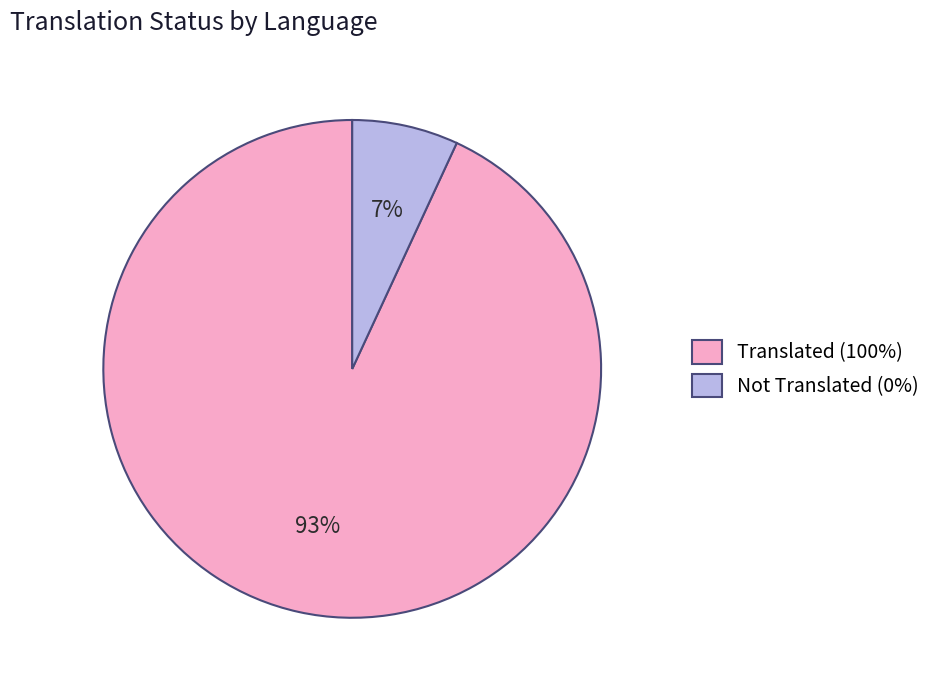

What percentage is the Not Translated (0%) slice, to the nearest percent?

7%